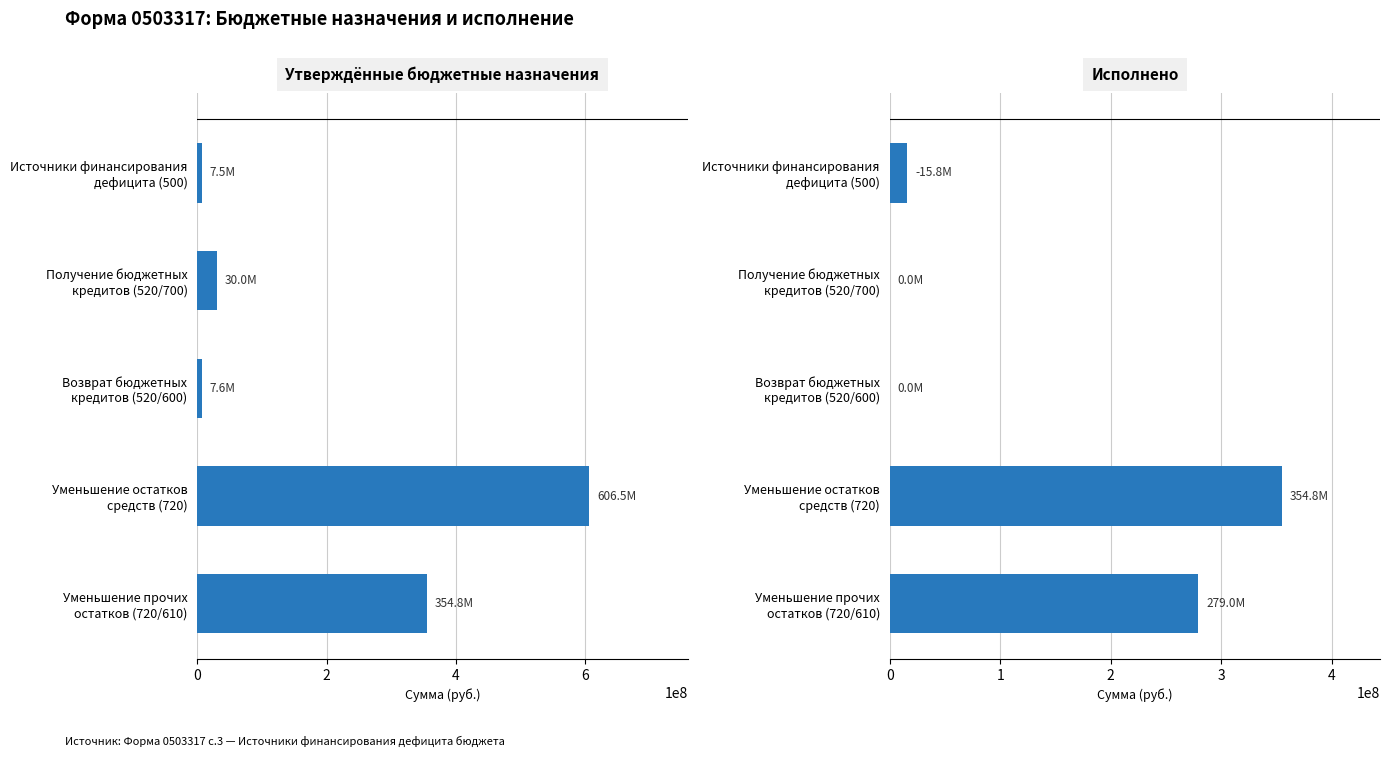

At how many categories does at least one series exceed 136371441?

2